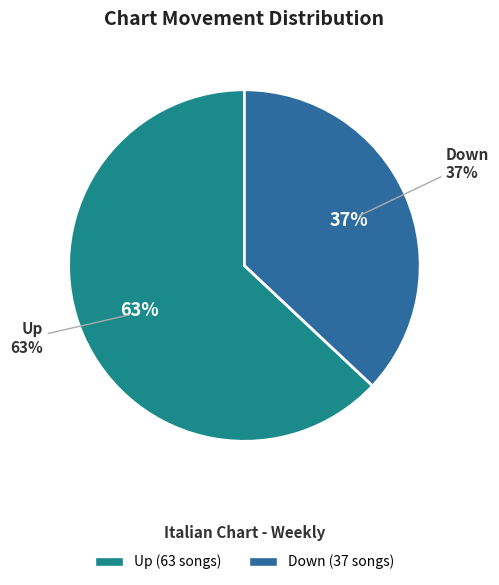

To the nearest percent, what portion does up represent?

63%